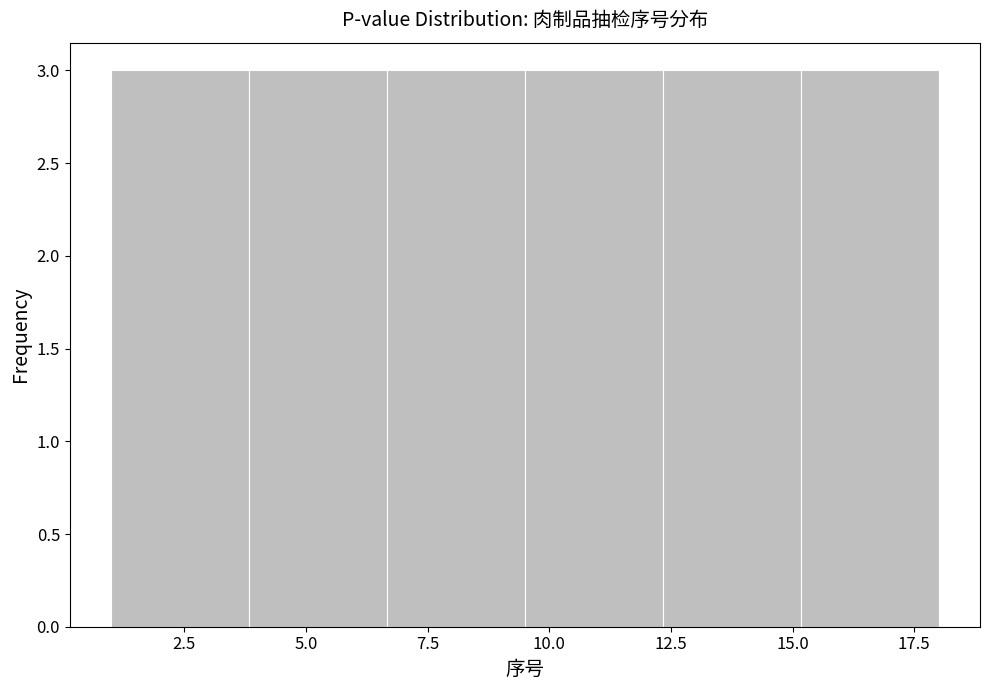

Reading left to right, list every bar in this chart as the range it spans on the x-axis followed by its height. Neither the bar edges nor the heights are printed on the chart, so give them approximately, as read against the axes.

1.0 to 4.0: 3
4.0 to 6.5: 3
6.5 to 9.5: 3
9.5 to 12.5: 3
12.5 to 15.0: 3
15.0 to 18.0: 3